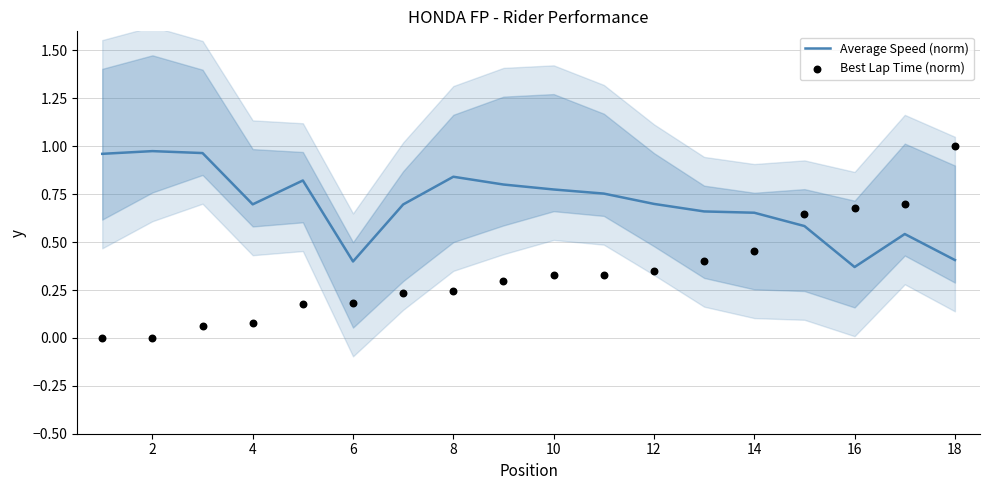

The value of Average Speed (norm) at 12 is 0.3. True or false?

False